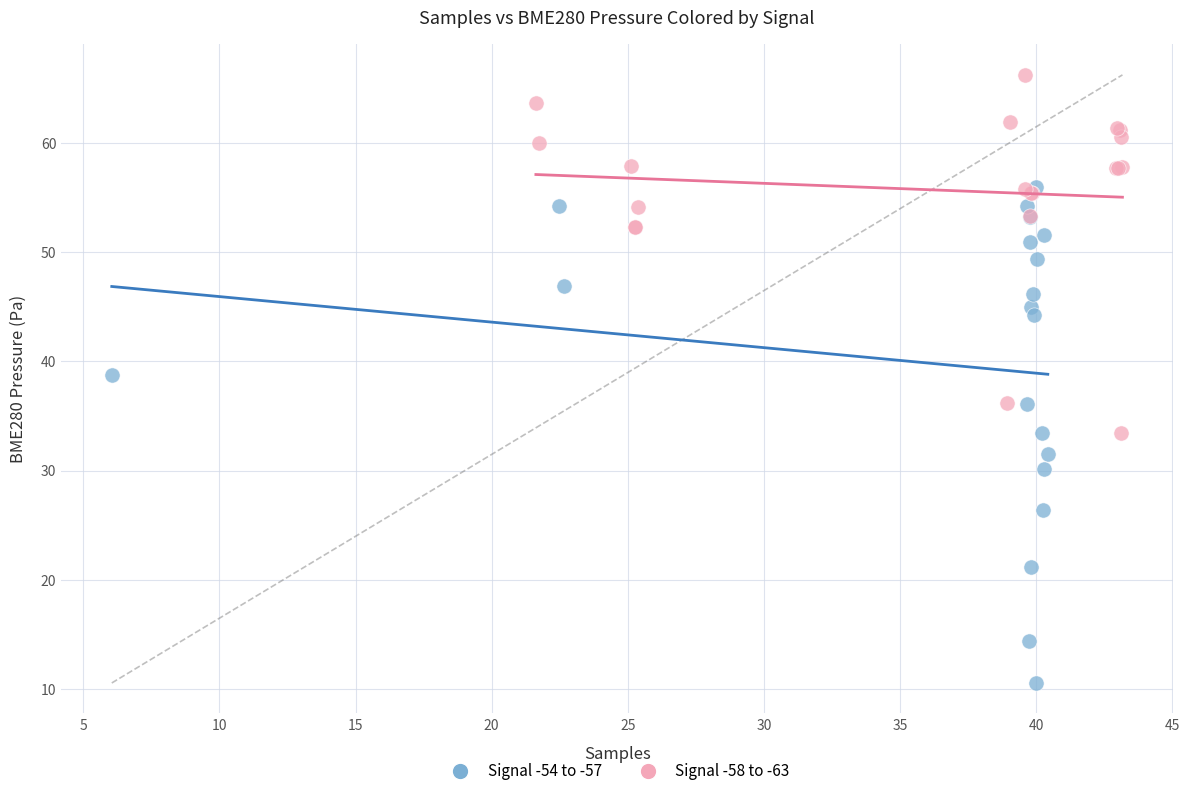

Which series contains the lowest Y value?

Signal -54 to -57